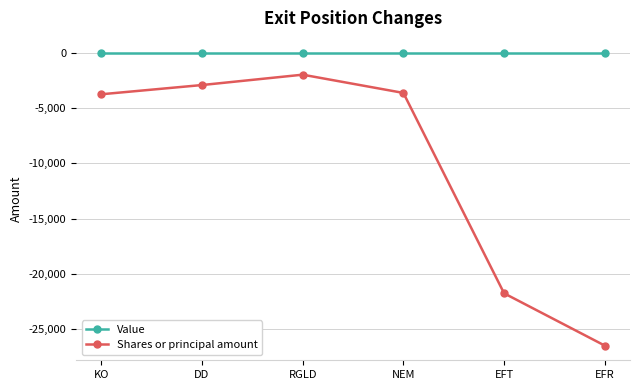

What is the label of the 5th point from the left?

EFT